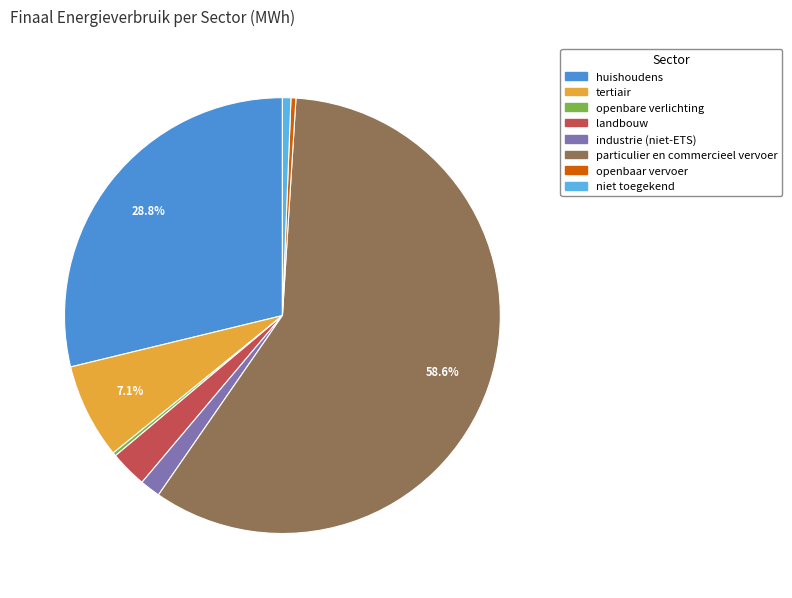

To the nearest percent, what is the combined percentage of landbouw and particulier en commercieel vervoer?

61%